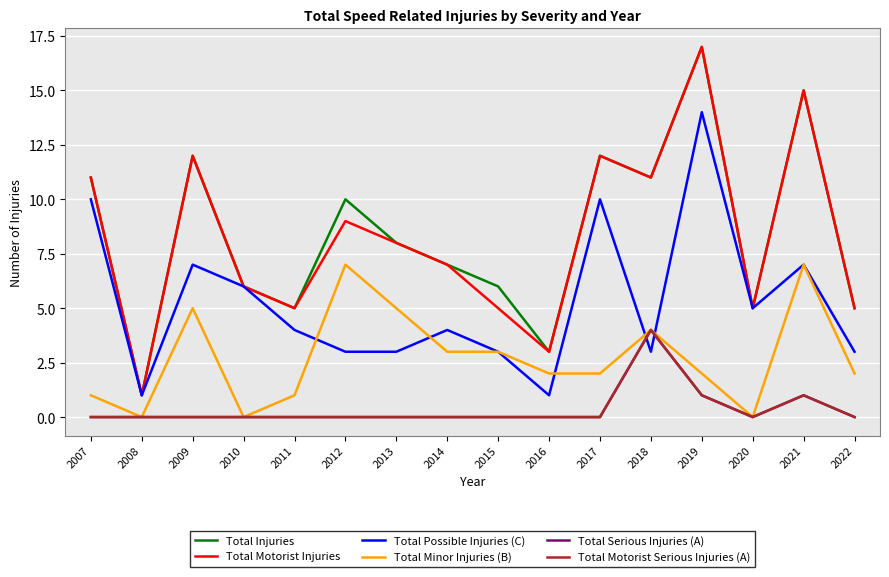

List the series in order of their peak value, highest first.

Total Injuries, Total Motorist Injuries, Total Possible Injuries (C), Total Minor Injuries (B), Total Serious Injuries (A), Total Motorist Serious Injuries (A)